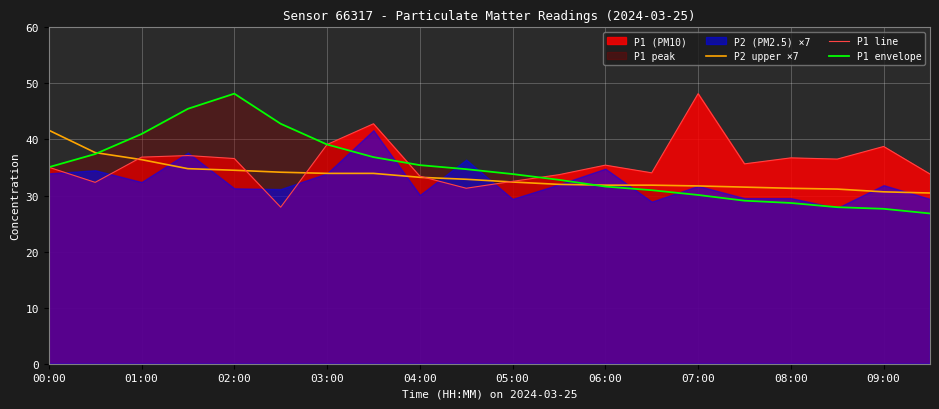

How many lines are shown in the chart?

3